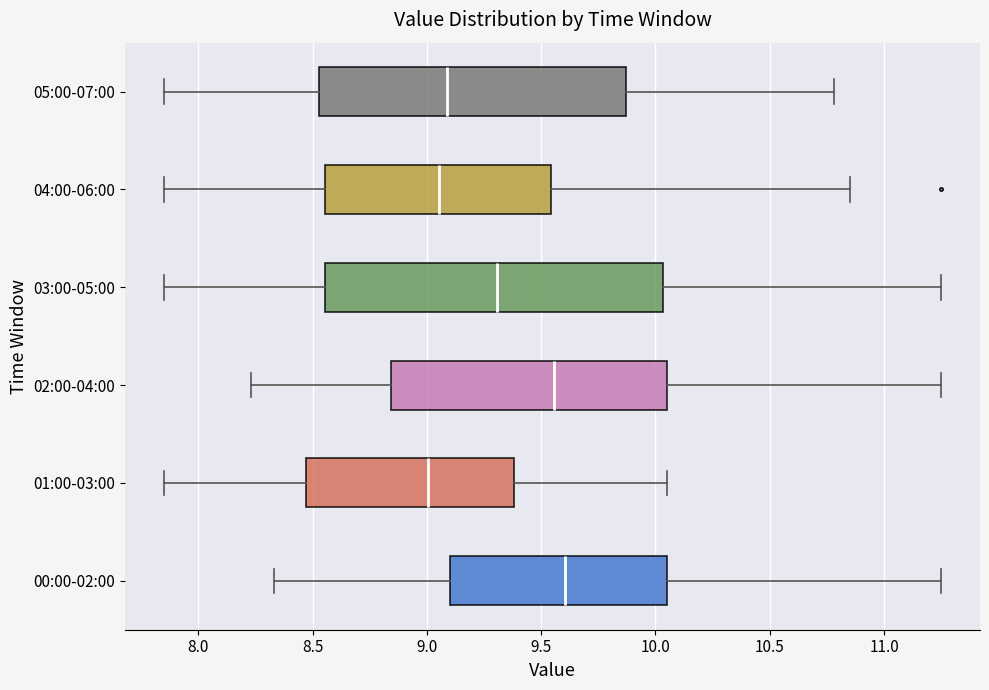

Comparing the boxes themselves (not the whiskers), which one is the widest?

03:00-05:00